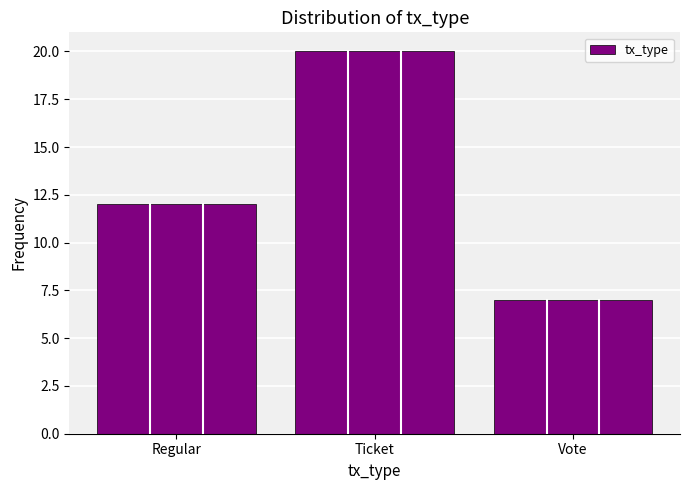

List the labels in order of value, smallest first.

Vote, Regular, Ticket